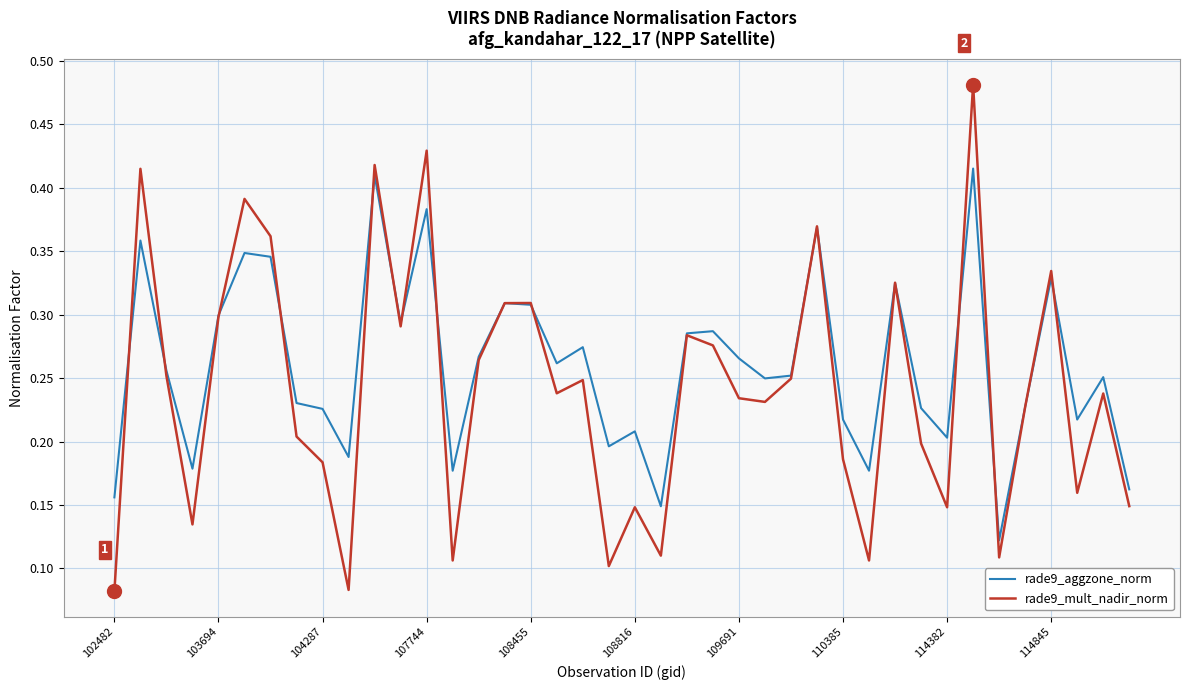

Rank the series by their average value, from highest to lowest.

rade9_aggzone_norm, rade9_mult_nadir_norm